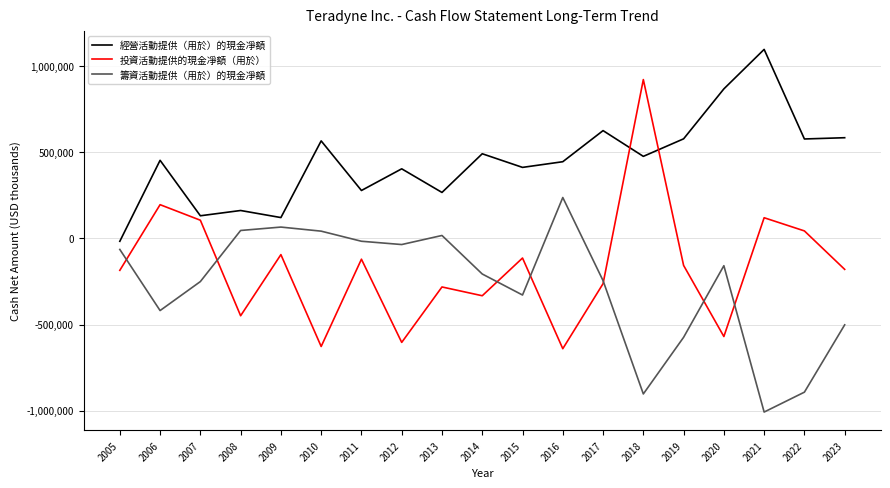

At which category does 投資活動提供的現金凈額（用於） reach its first local peak?

2006